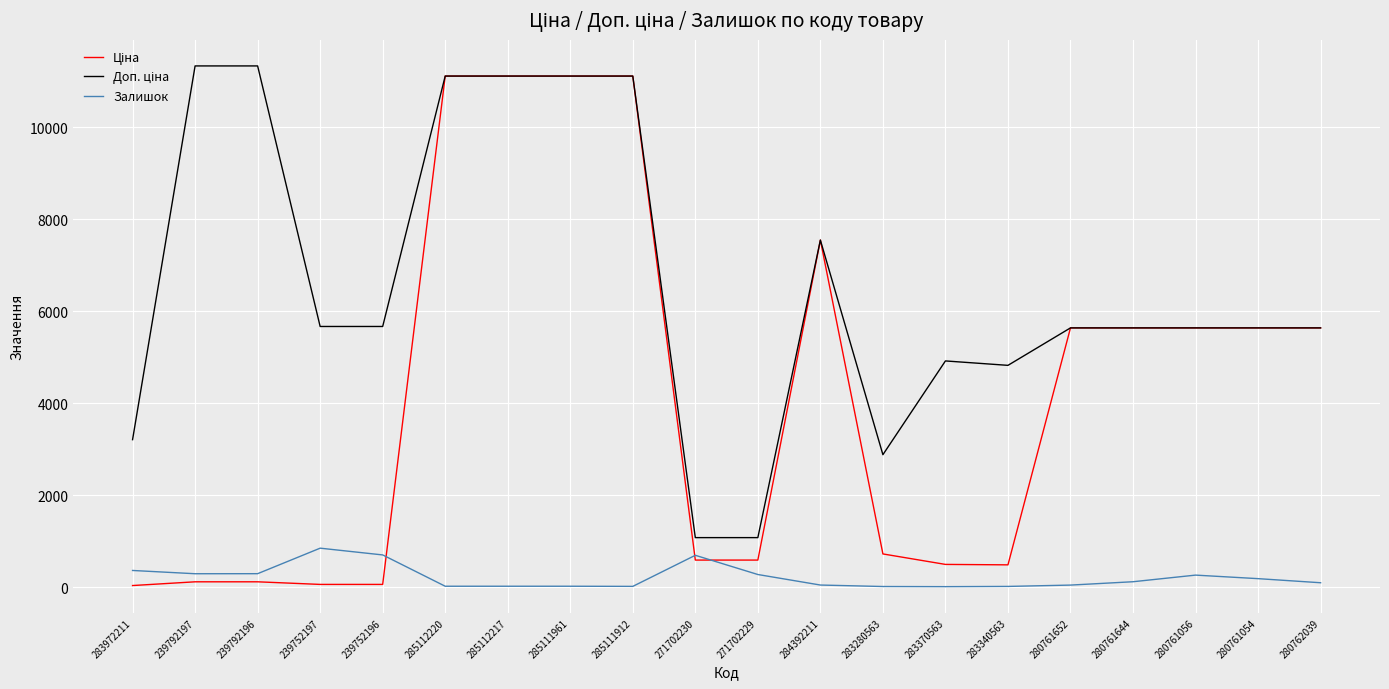

At which category is the sum across all series the highest?

285112220